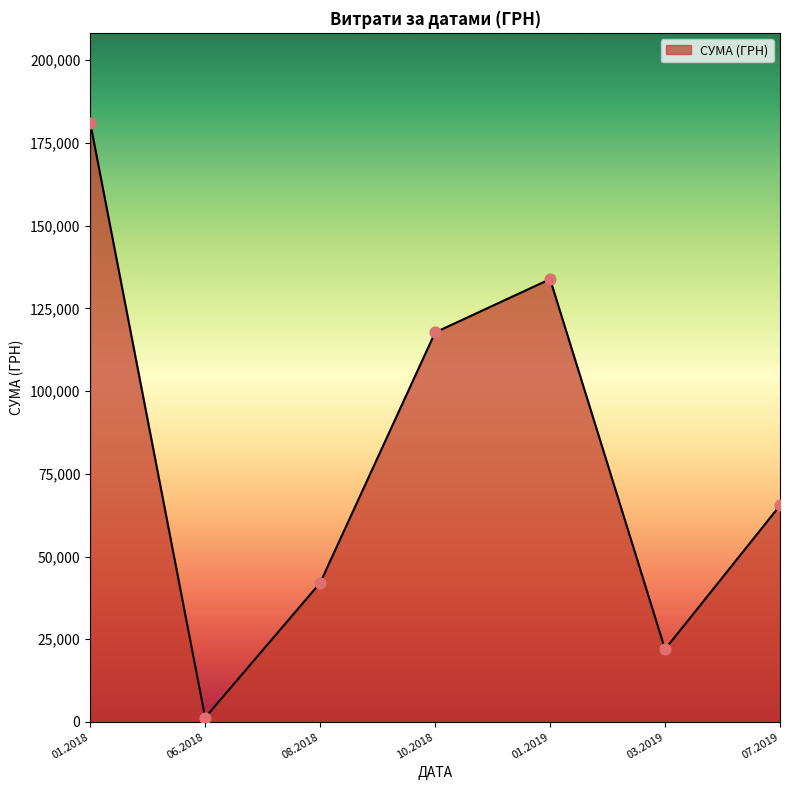

What is the ratio of the value at 01.2018 to the value at 08.2018?

4.3